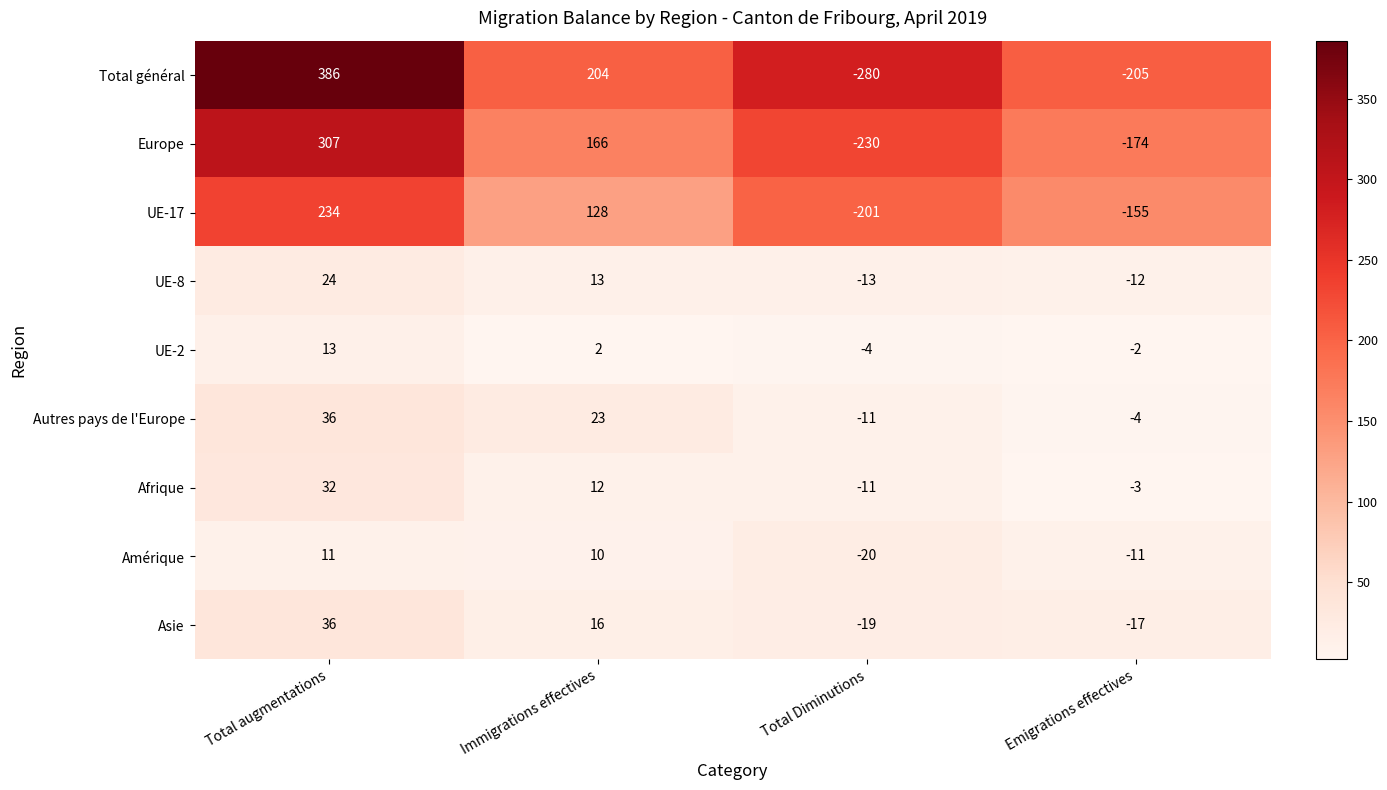

What is the total value across all series at Immigrations effectives?

574